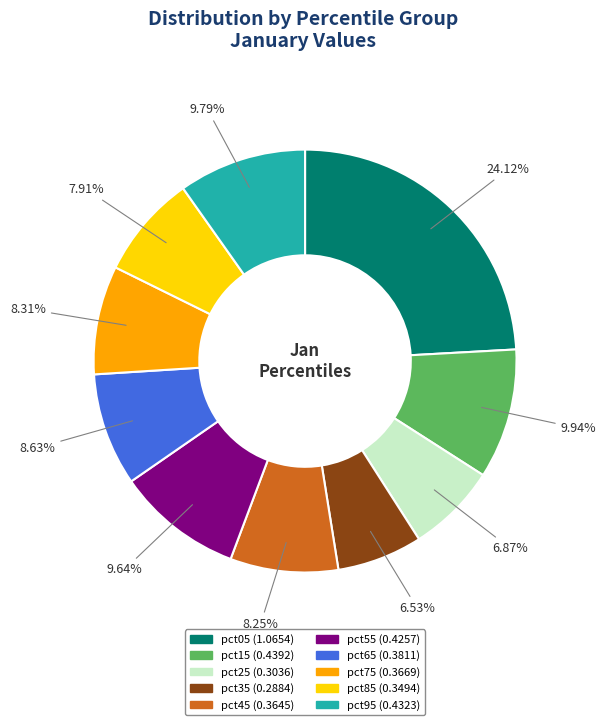

To the nearest percent, what portion does pct25 represent?

7%